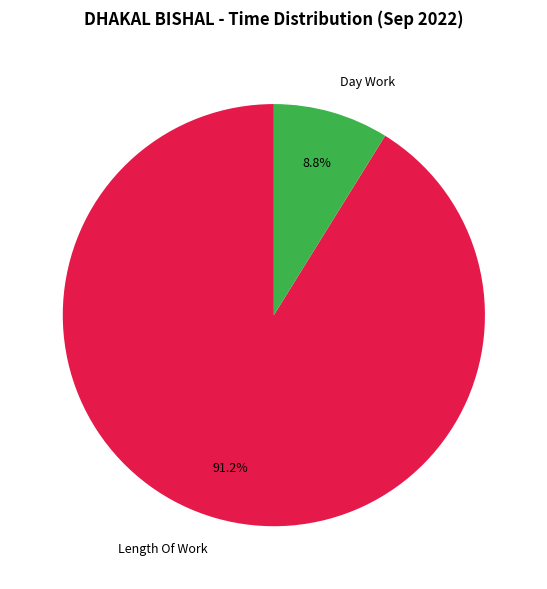

Rank the categories by value from highest to lowest.

Length Of Work, Day Work